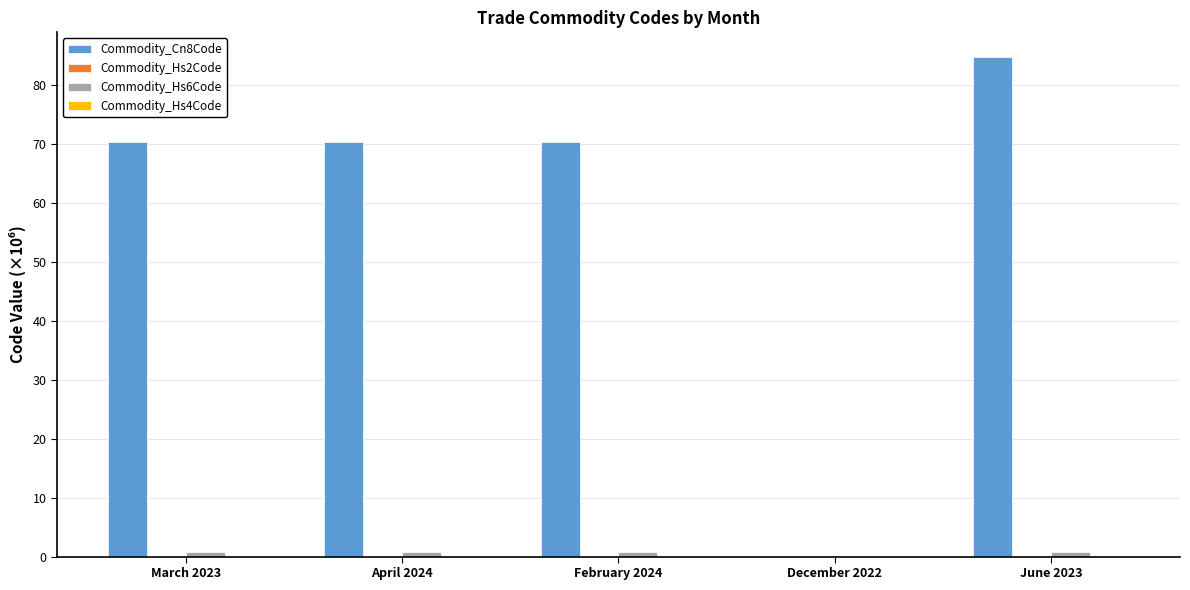

Which label corresponds to the largest value in the chart?

June 2023